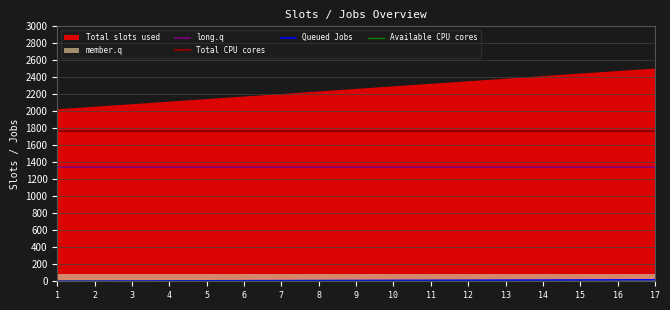

The Total CPU cores series shows 1770 at 1. True or false?

True